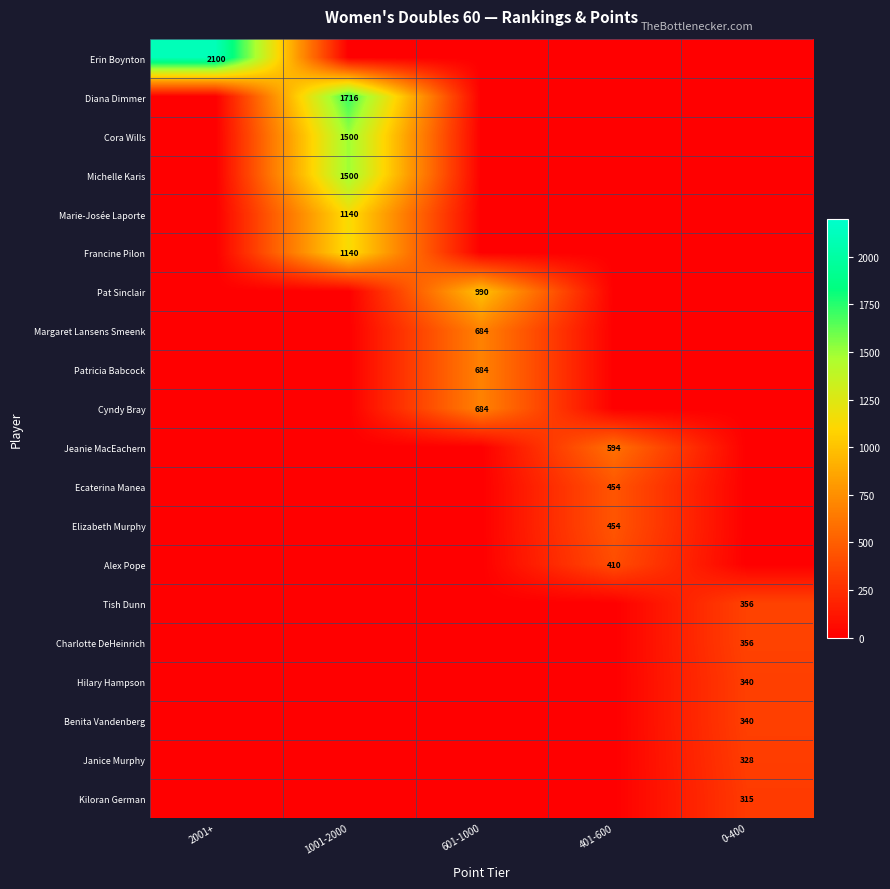

The Ecaterina Manea series shows 657 at 401-600. True or false?

False